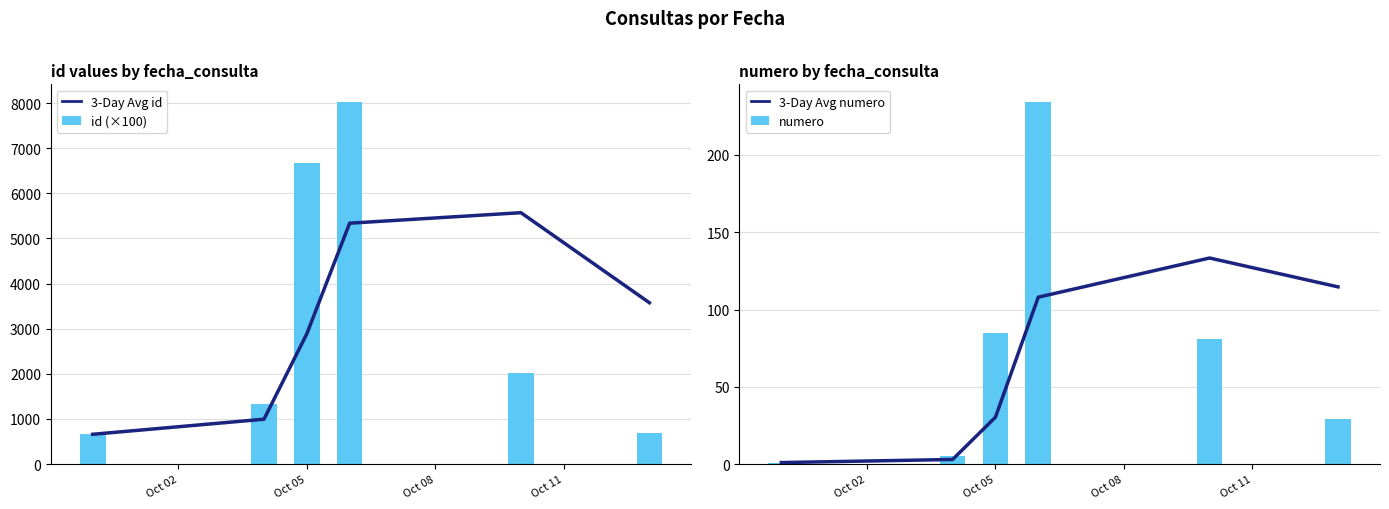

Rank the series by their maximum value, from lowest to highest.

3-Day Avg numero, numero, 3-Day Avg id, id (×100)